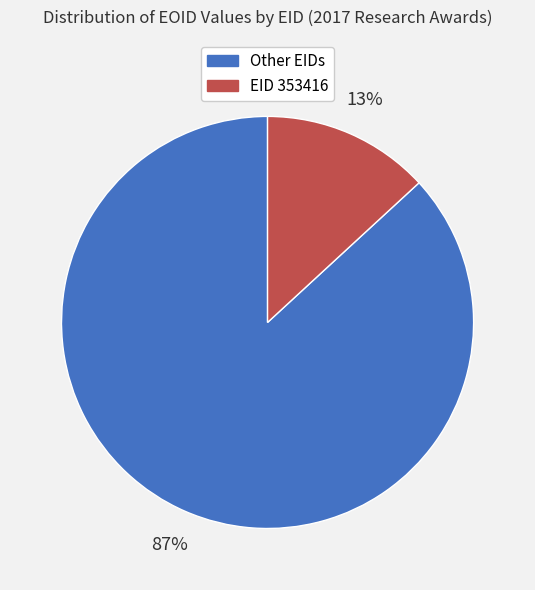

To the nearest percent, what is the average slice percentage?

50%